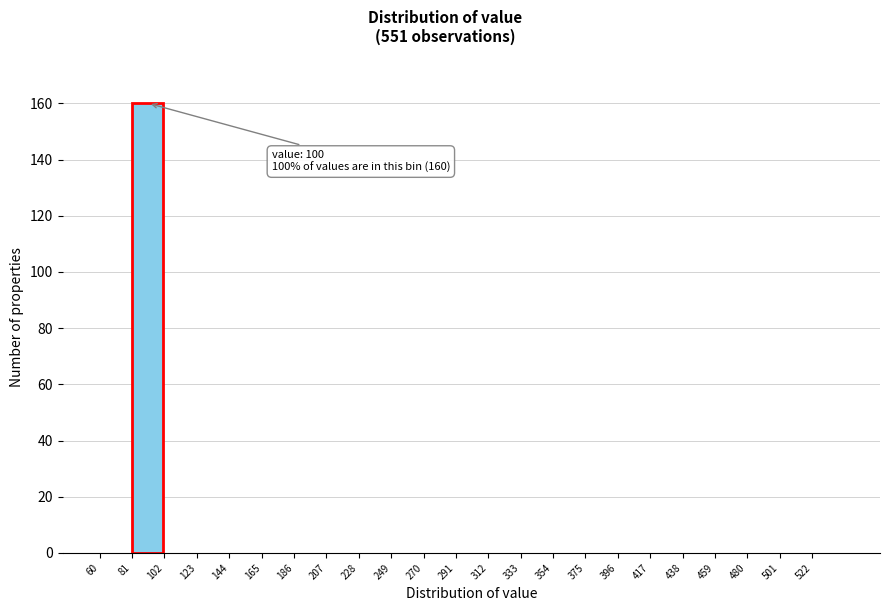

Which range on the x-axis has the tallest bar?

81 to 102